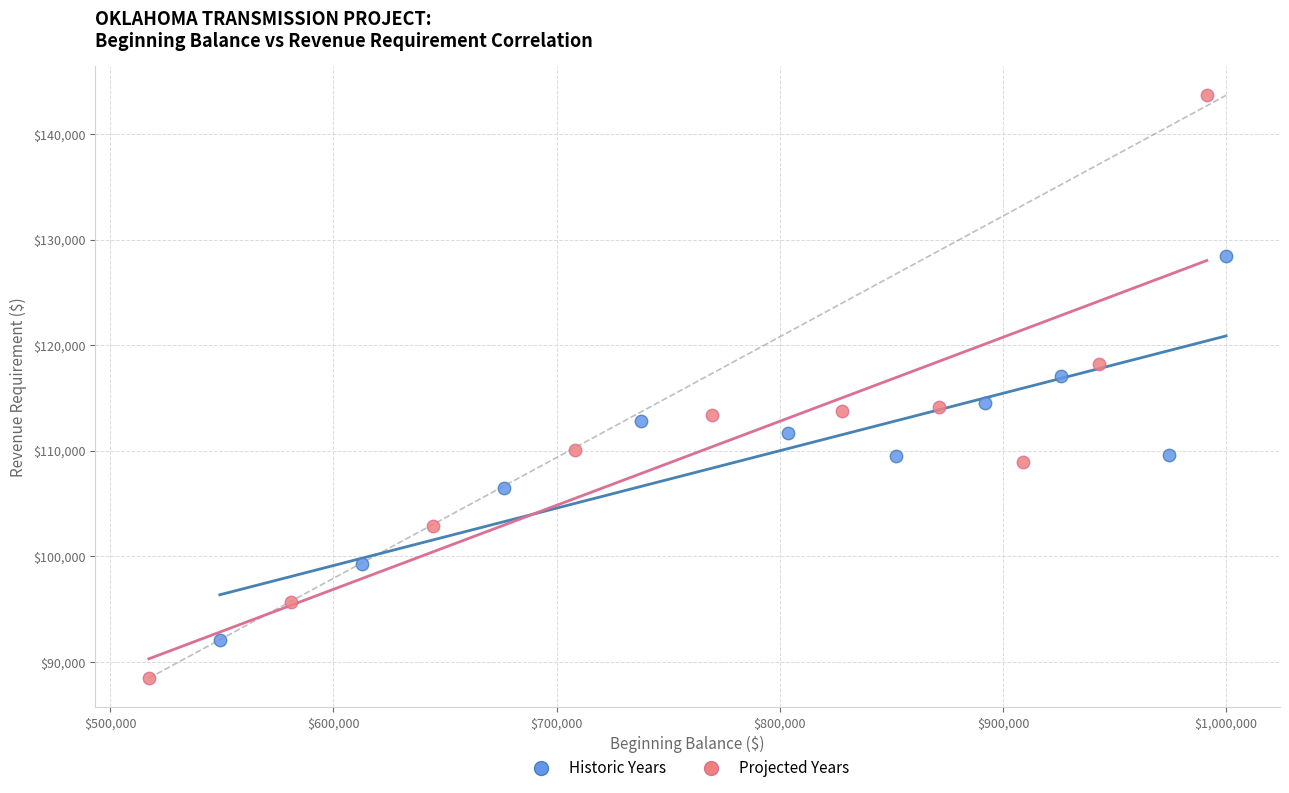

Which series reaches the maximum Y coordinate?

Projected Years